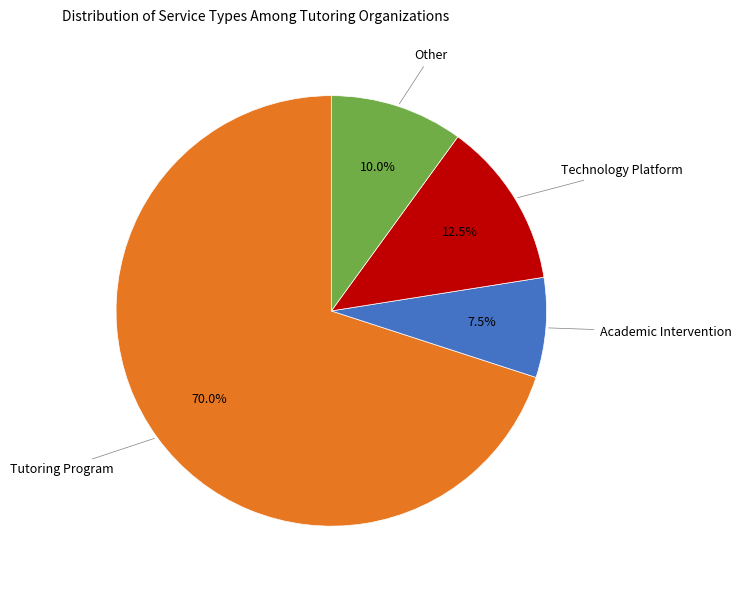

To the nearest percent, what percentage of the pie is Other?

10%